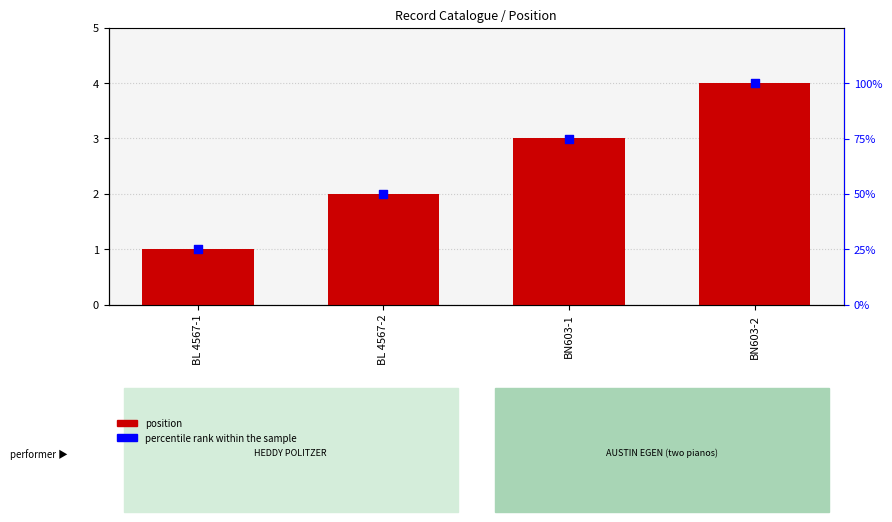

Which series has the widest spread of Y values?

percentile rank within the sample